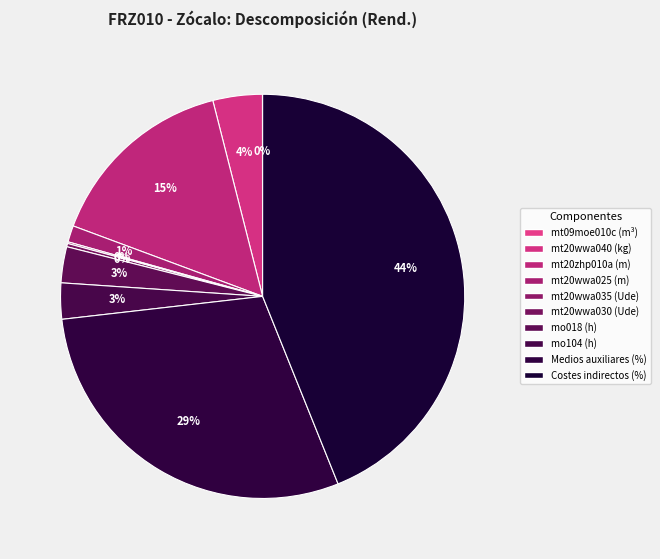

Which category has the smallest portion of the pie?

mt09moe010c (m³)